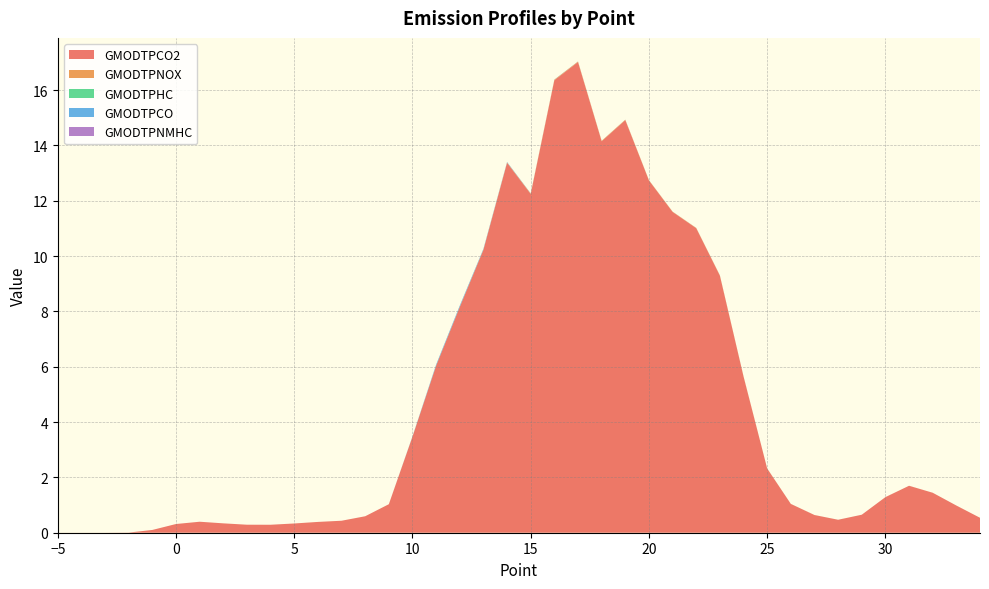

Reading left to right, list all the values displayed in this chart.

GMODTPCO2: 0.0	0.0	0.0	0.0	0.1	0.3	0.4	0.3	0.3	0.3	0.3	0.4	0.4	0.6	1.0	3.5	6.0	8.2	10.2	13.4	12.2	16.4	17.0	14.1	14.9	12.7	11.6	11.0	9.3	5.6	2.3	1.0	0.6	0.5	0.7	1.3	1.7	1.4	1.0	0.5
GMODTPNOX: 0.0	0.0	0.0	0.0	0.0	0.0	0.0	0.0	0.0	0.0	0.0	0.0	0.0	0.0	0.0	0.0	0.0	0.0	0.0	0.0	0.0	0.0	0.0	0.0	0.0	0.0	0.0	0.0	0.0	0.0	0.0	0.0	0.0	0.0	0.0	0.0	0.0	0.0	0.0	0.0
GMODTPHC: 0.0	0.0	0.0	0.0	0.0	0.0	0.0	0.0	0.0	0.0	0.0	0.0	0.0	0.0	0.0	0.0	0.0	0.0	0.0	0.0	0.0	0.0	0.0	0.0	0.0	0.0	0.0	0.0	0.0	0.0	0.0	0.0	0.0	0.0	0.0	0.0	0.0	0.0	0.0	0.0
GMODTPCO: 0.0	0.0	0.0	0.0	0.0	0.0	0.0	0.0	0.0	0.0	0.0	0.0	0.0	0.0	0.0	0.0	0.0	0.0	0.0	0.0	0.0	0.0	0.0	0.0	0.0	0.0	0.0	0.0	0.0	0.0	0.0	0.0	0.0	0.0	0.0	0.0	0.0	0.0	0.0	0.0
GMODTPNMHC: 0.0	0.0	0.0	0.0	0.0	0.0	0.0	0.0	0.0	0.0	0.0	0.0	0.0	0.0	0.0	0.0	0.0	0.0	0.0	0.0	0.0	0.0	0.0	0.0	0.0	0.0	0.0	0.0	0.0	0.0	0.0	0.0	0.0	0.0	0.0	0.0	0.0	0.0	0.0	0.0